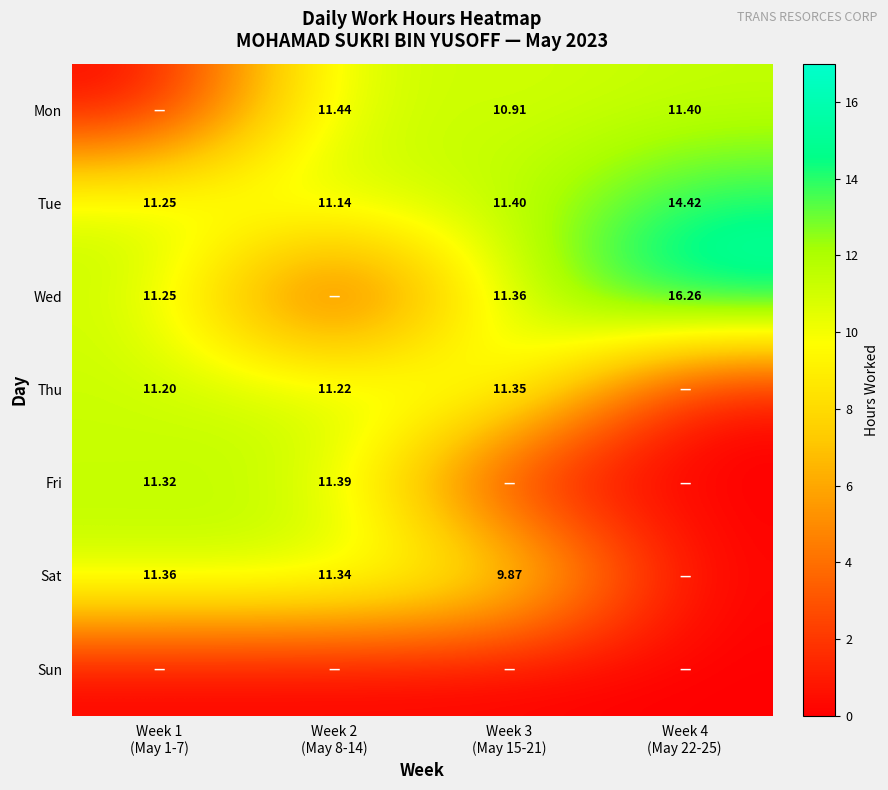

What is the difference between the maximum and second lowest values in the Wed series?

5.0